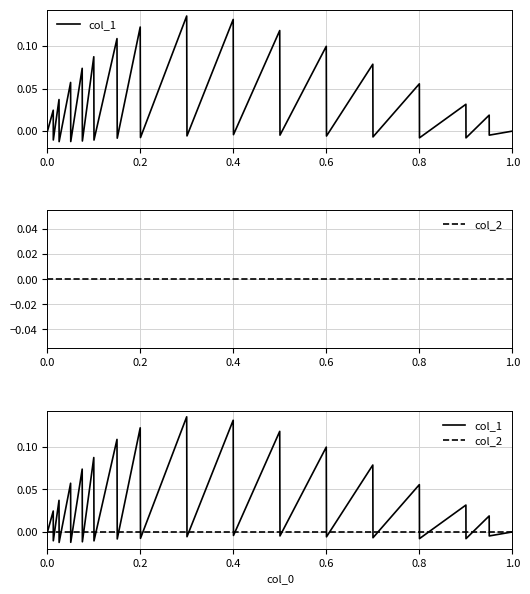

How many negative values does the col_1 series have?

15